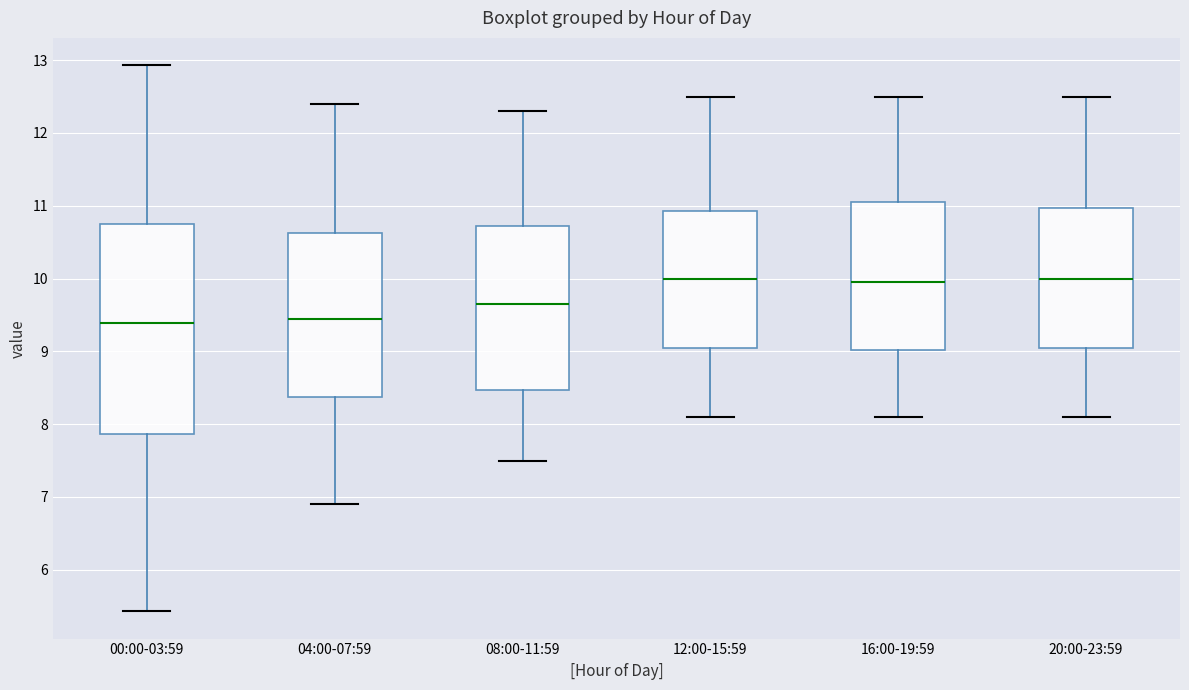

Where is the upper edge of the box for 08:00-11:59 on the y-axis? The values are not printed on the chart, so give them approximately, as read against the axis.

10.7